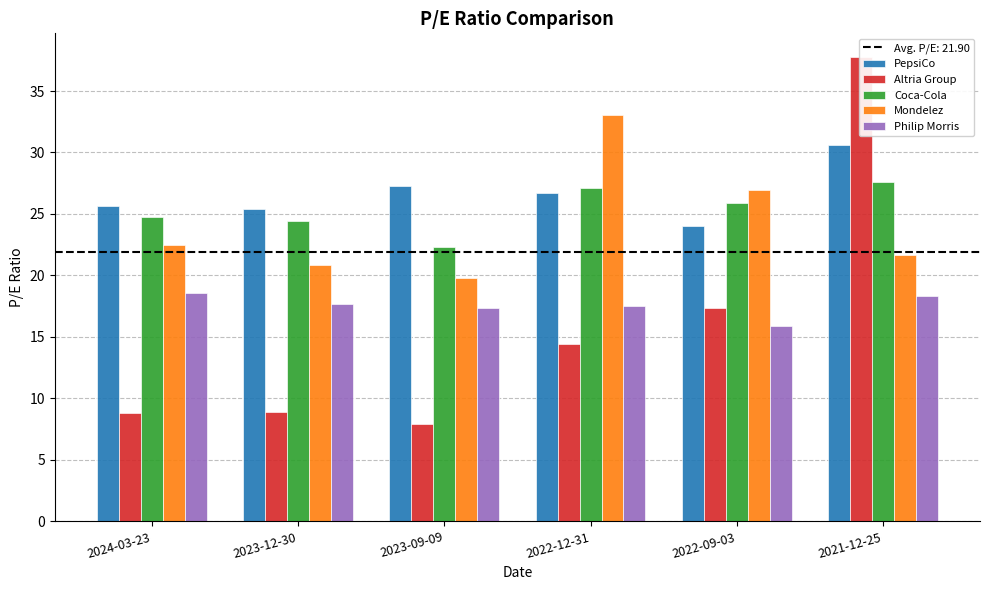

Which series changed the most between 2023-12-30 and 2021-12-25?

Altria Group